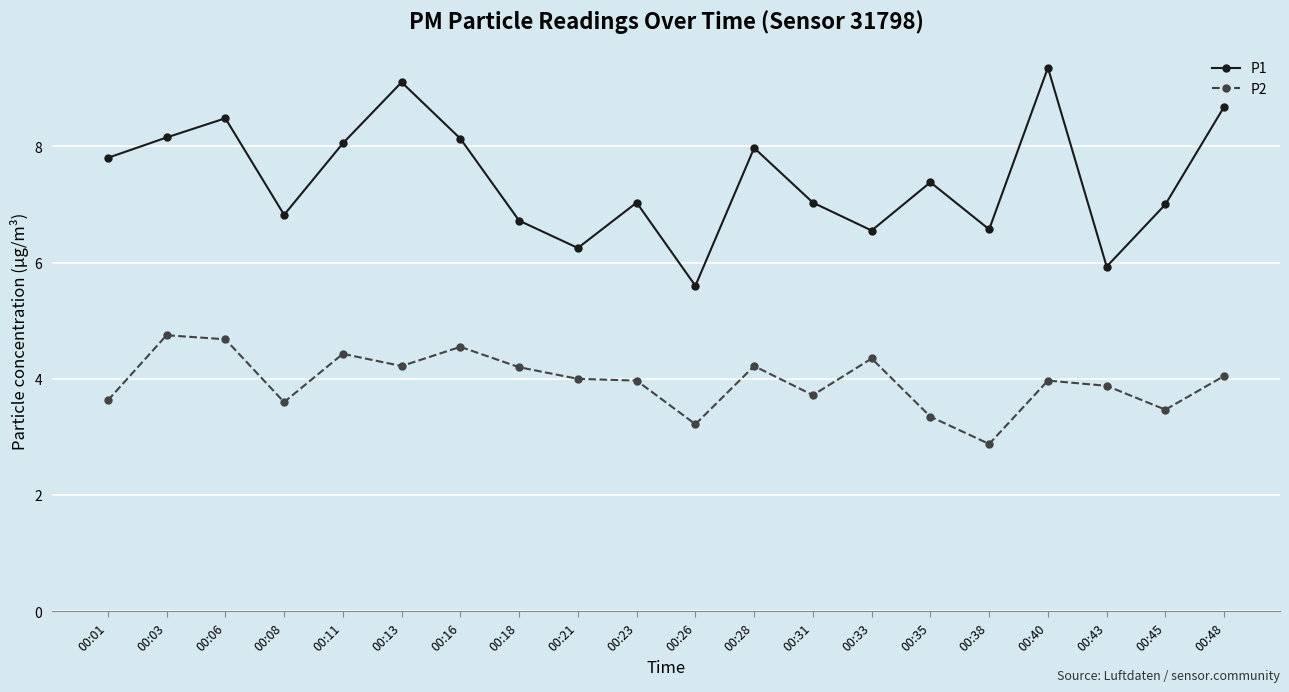

True or false: P2 and P1 intersect in this chart.

False